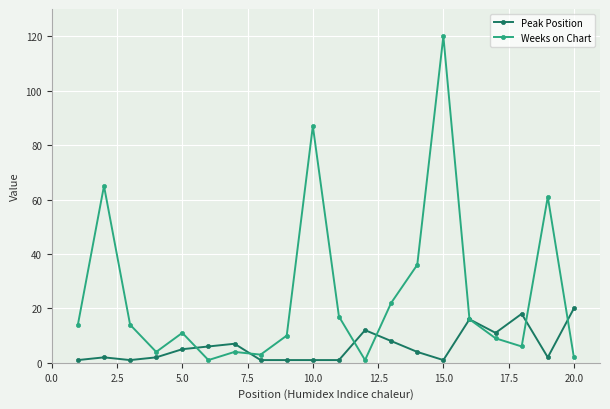

Which series has the largest total across all categories?

Weeks on Chart